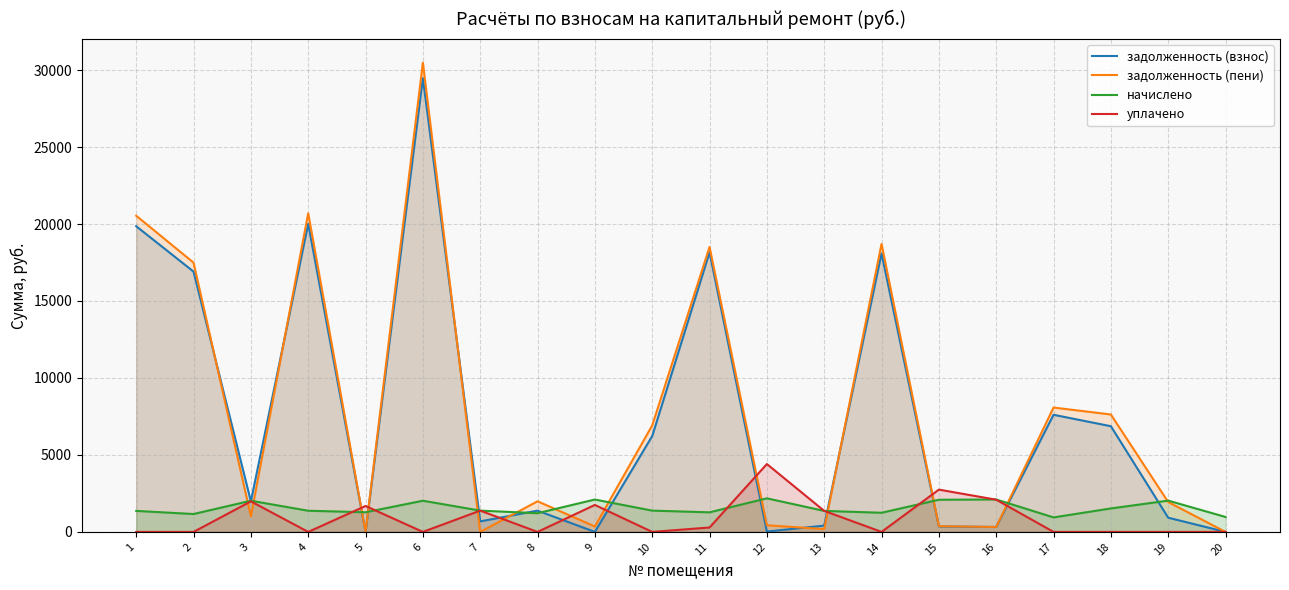

At which label does задолженность (пени) reach its peak?

6